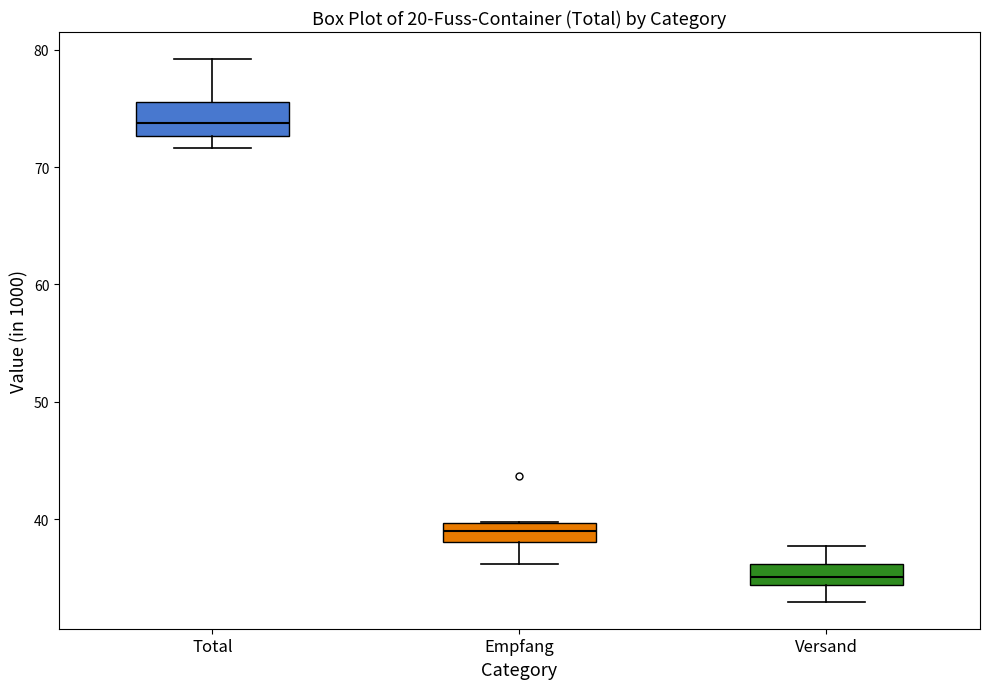

Where does the lower whisker of the box for Empfang end on the y-axis? The values are not printed on the chart, so give them approximately, as read against the axis.

36